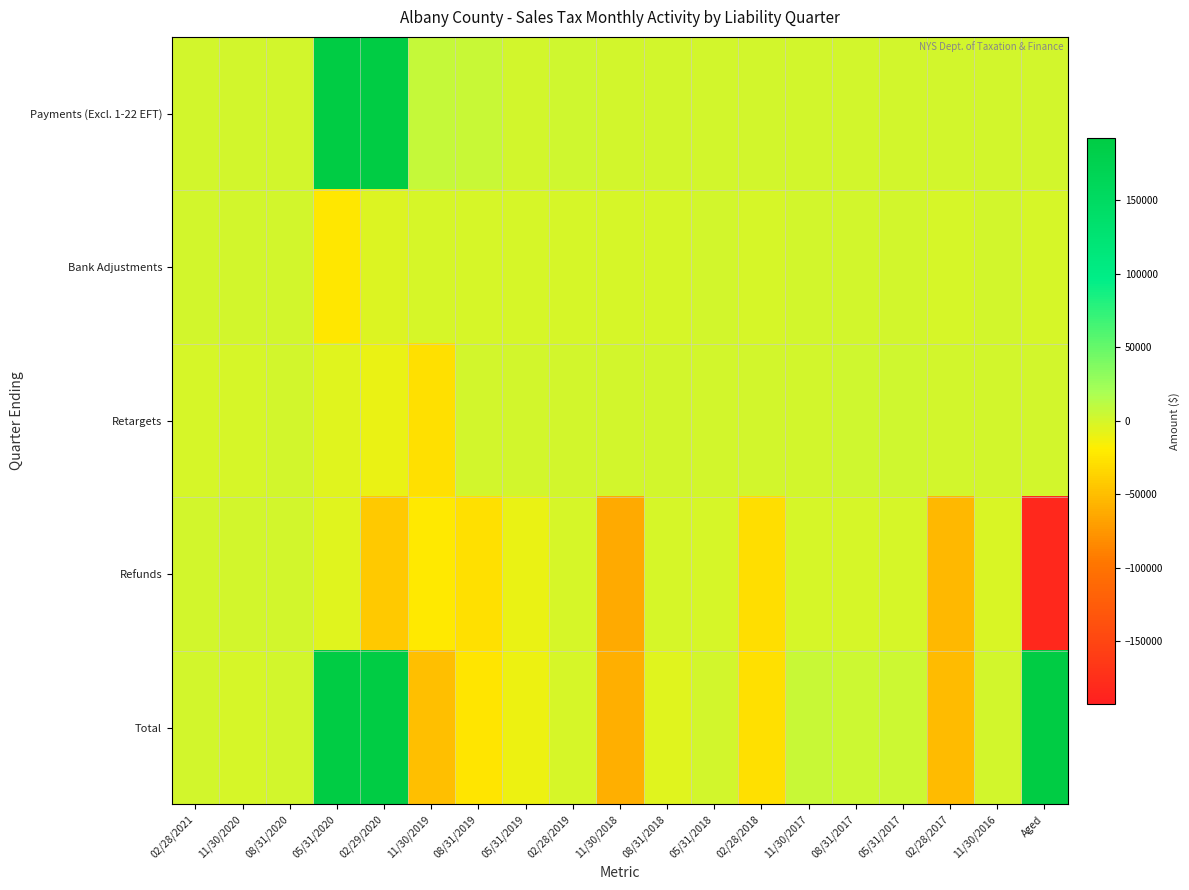

What is the maximum value shown in the chart?

13351213.4